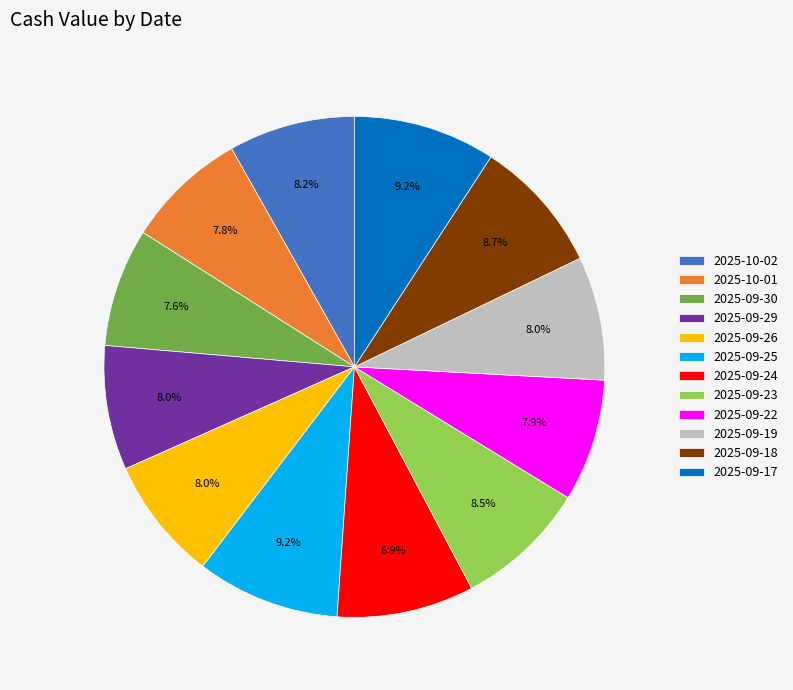

How many slices are in this pie chart?

12